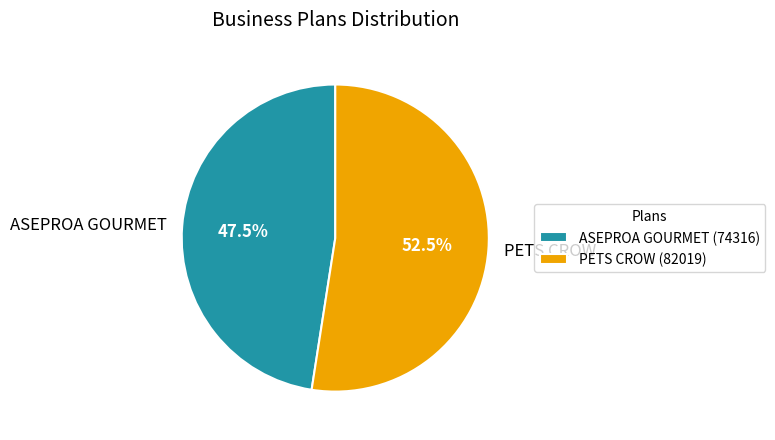

Approximately how many times larger is the value at ASEPROA GOURMET compared to PETS CROW?

0.9